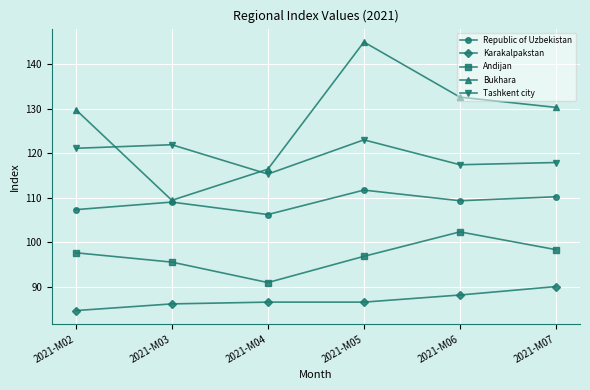

How many interior local peaks does the Bukhara series have?

1